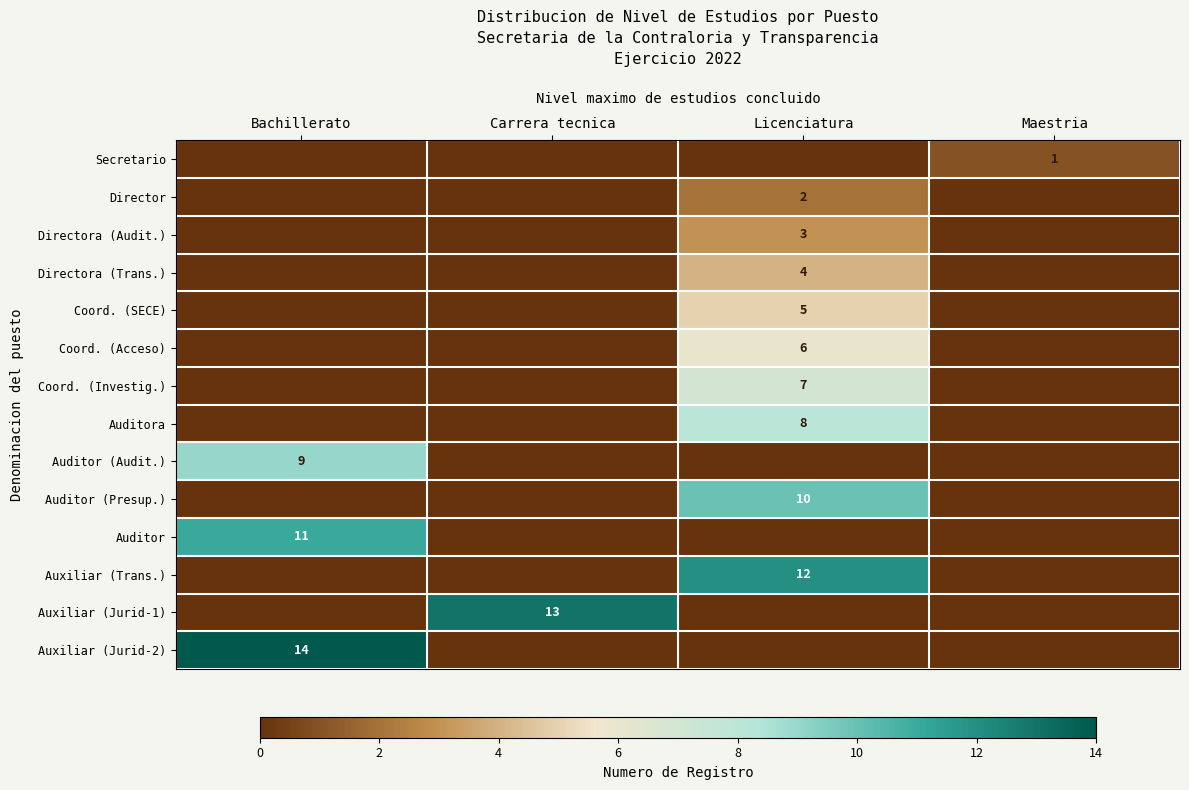

The Coord. (SECE) series shows 1 at Licenciatura. True or false?

False